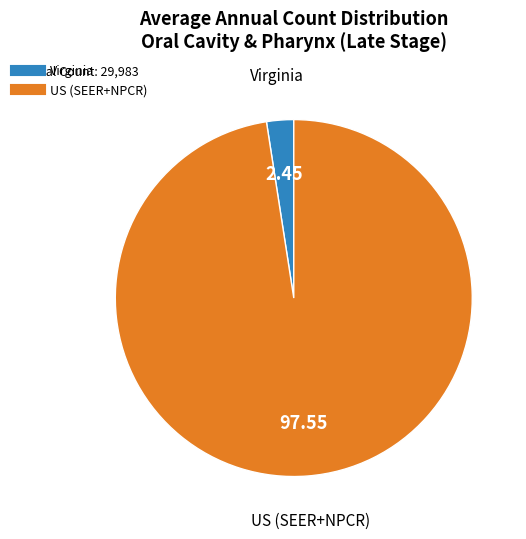

Which category has the smallest portion of the pie?

Virginia